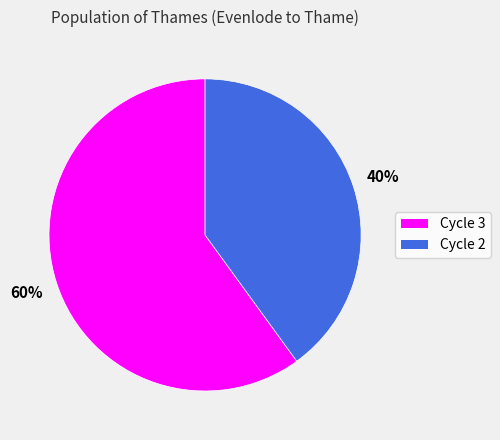

Rank the categories by value from lowest to highest.

Cycle 2, Cycle 3